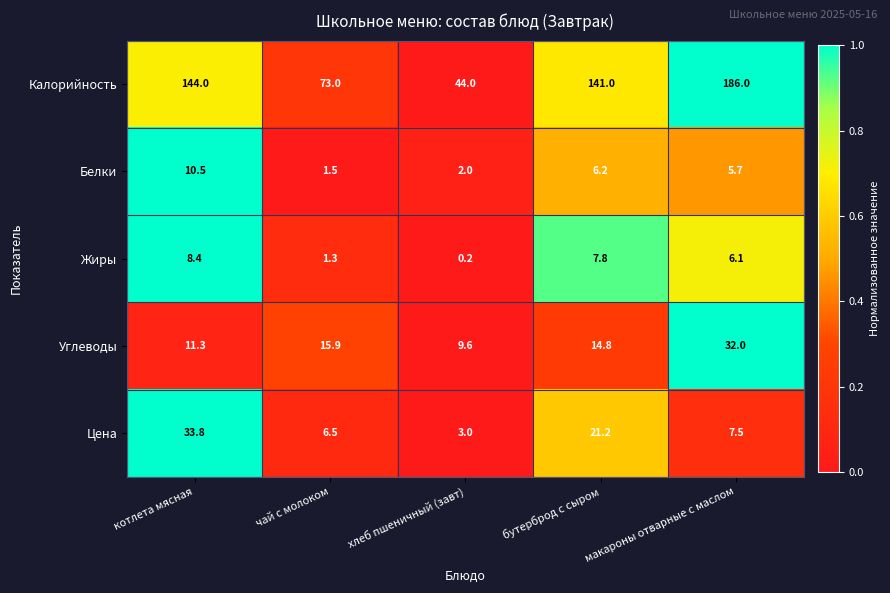

List the series in order of their peak value, lowest first.

Жиры, Белки, Углеводы, Цена, Калорийность